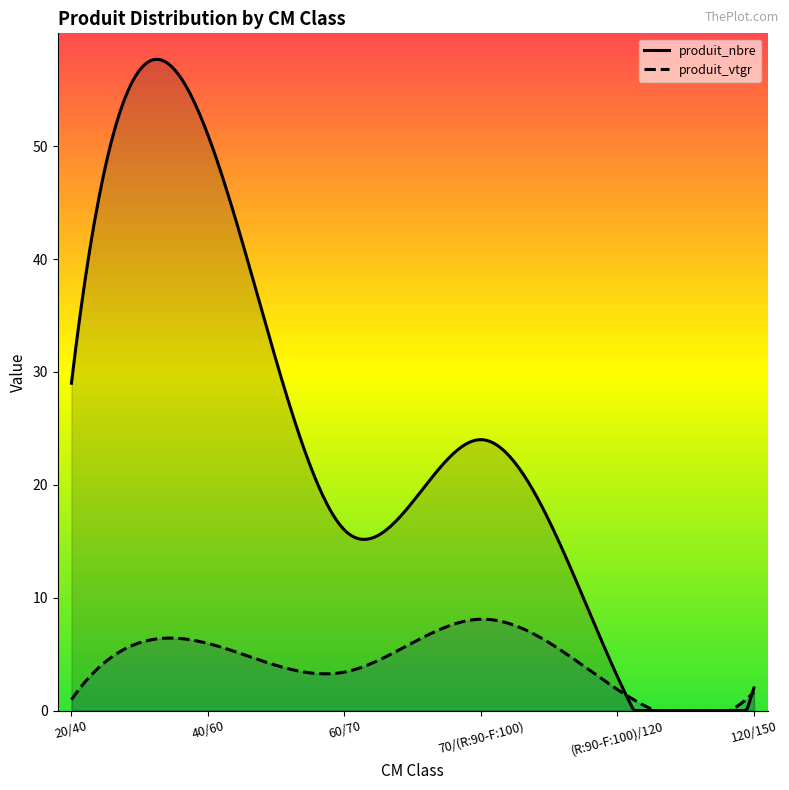

True or false: produit_vtgr and produit_nbre cross at least once.

True